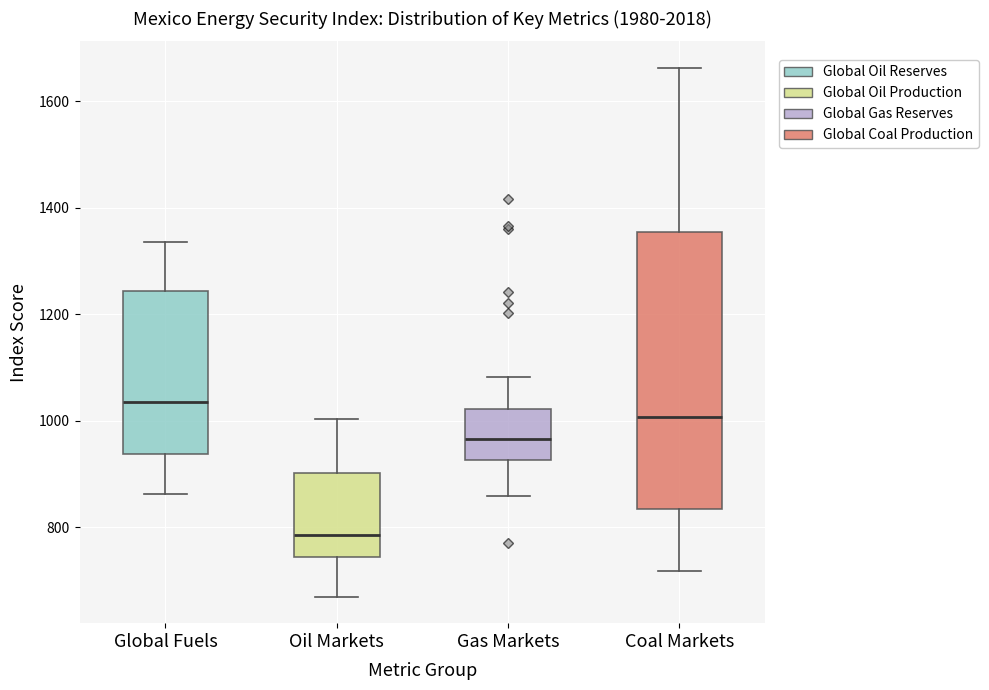

Reading left to right, transcribe this box plot: for each box, give where its median line is, the range the box spans, and where its two whiskers end, as read against the y-axis. The values are not printed on the chart, so give them approximately, as read against the axis.

Global Fuels: median 1040, box 940 to 1240, whiskers 860 to 1340
Oil Markets: median 780, box 740 to 900, whiskers 660 to 1000
Gas Markets: median 960, box 920 to 1020, whiskers 860 to 1080
Coal Markets: median 1000, box 840 to 1360, whiskers 720 to 1660